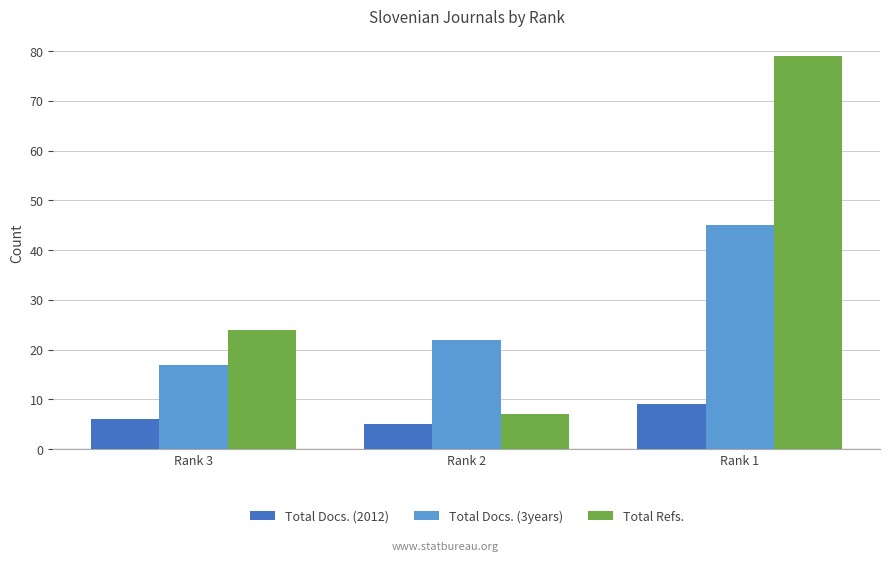

What are all the series names shown in the legend?

Total Docs. (2012), Total Docs. (3years), Total Refs.